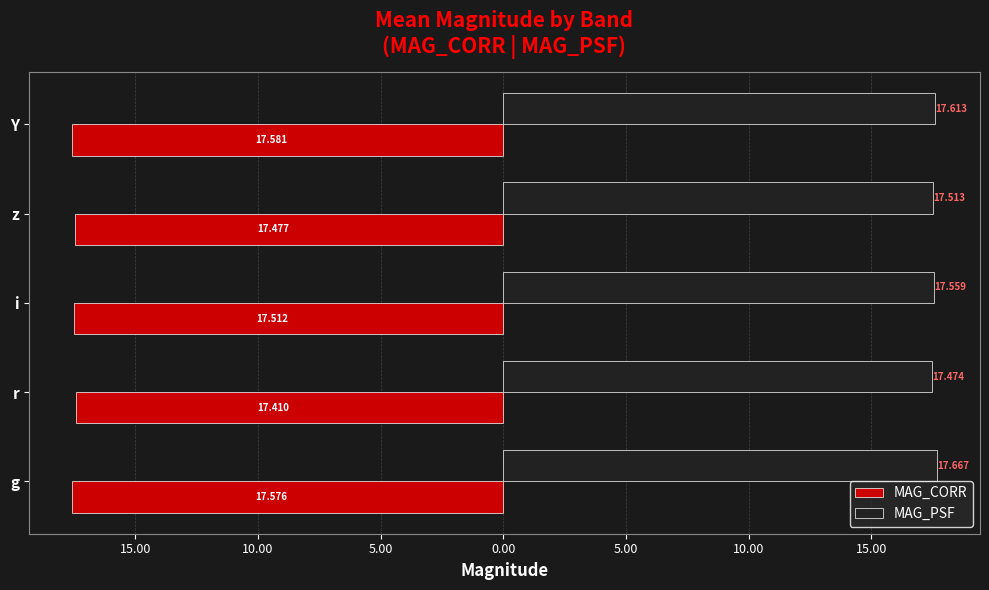

What is the difference between the second highest and second lowest values in the MAG_CORR series?

0.1